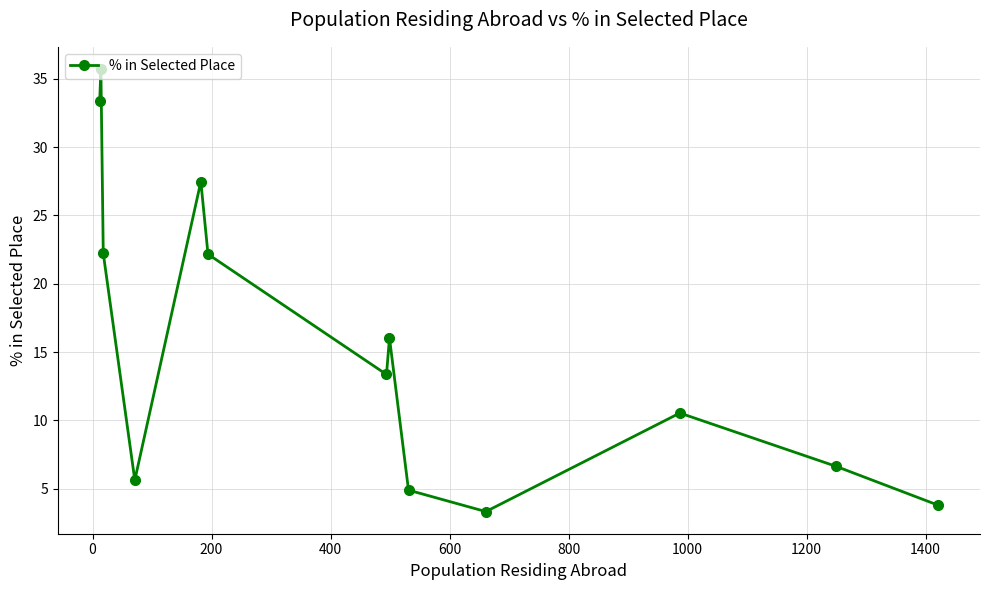

Count the number of data series in this chart.

1